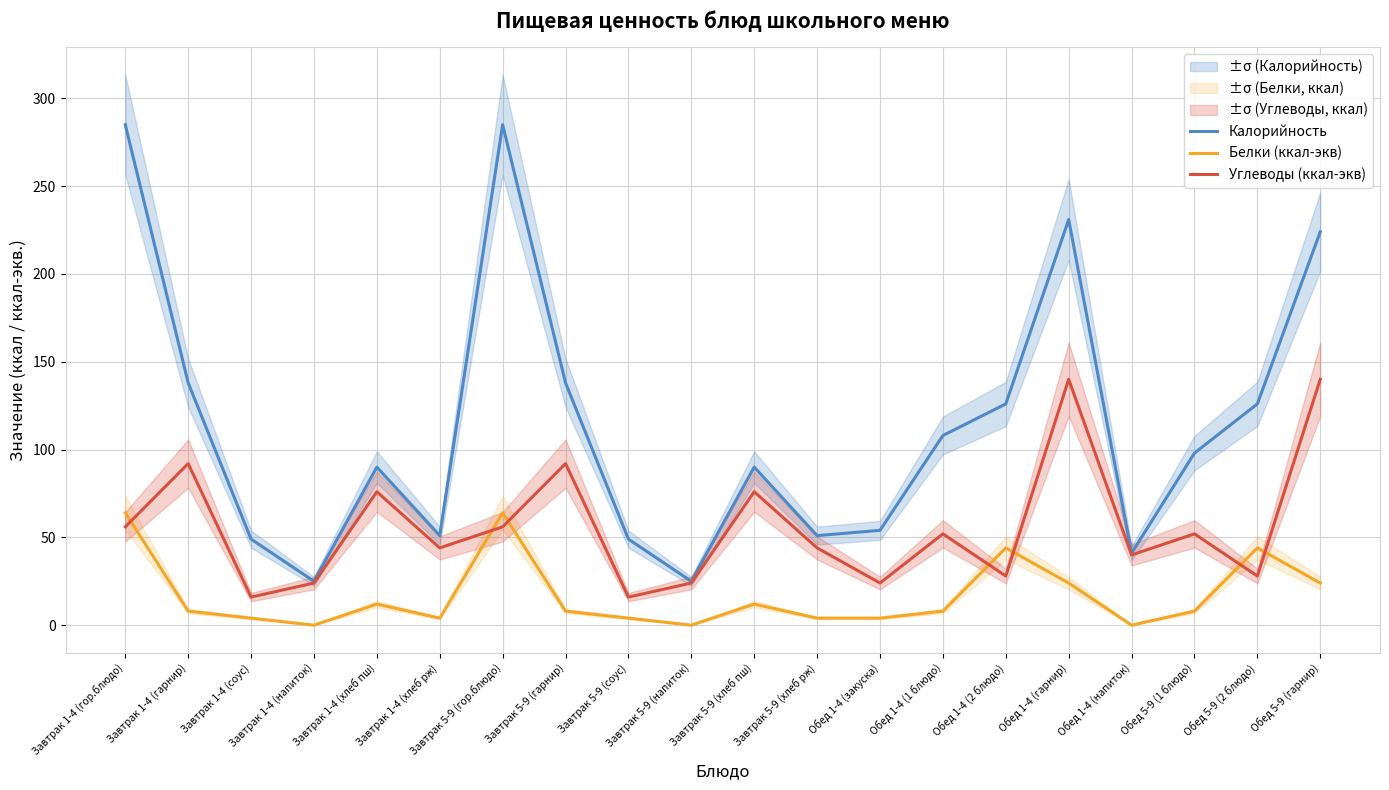

How many data points does each series have?

20